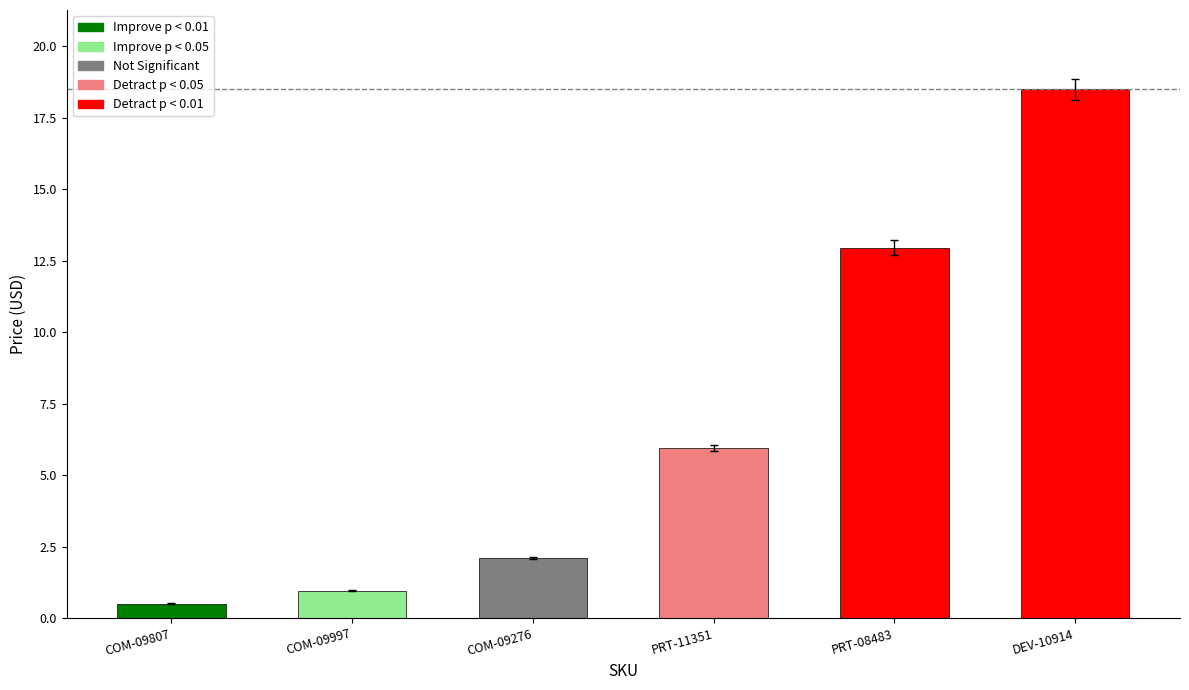

Rank the categories by value from highest to lowest.

DEV-10914, PRT-08483, PRT-11351, COM-09276, COM-09997, COM-09807